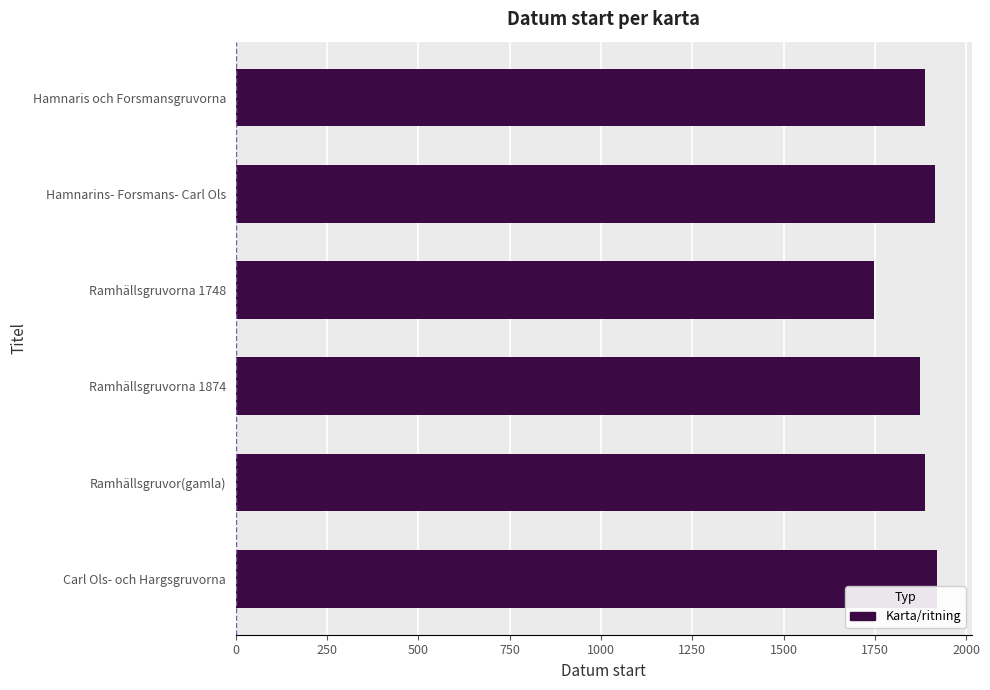

Count the number of data series in this chart.

1